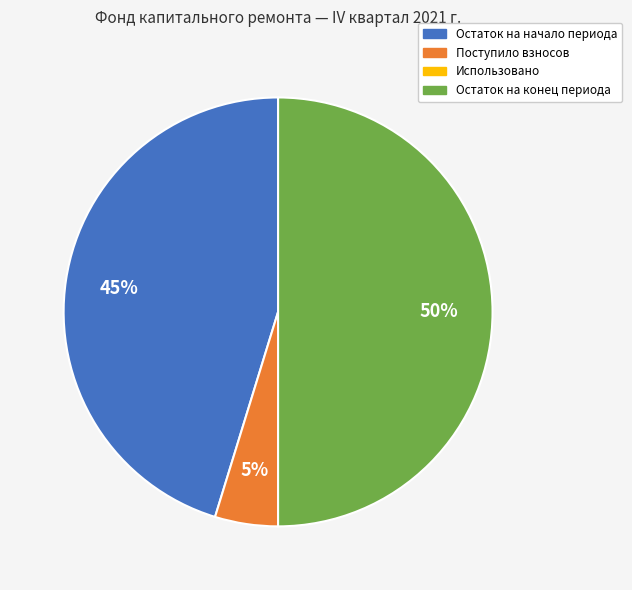

Is Остаток на начало периода the majority of the pie?

No